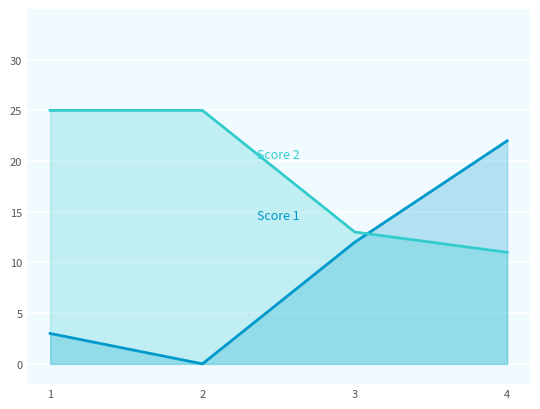

Reading right to left, extract all data points from this chart.

Score 1: 4=22	3=12	2=0	1=3
Score 2: 4=11	3=13	2=25	1=25